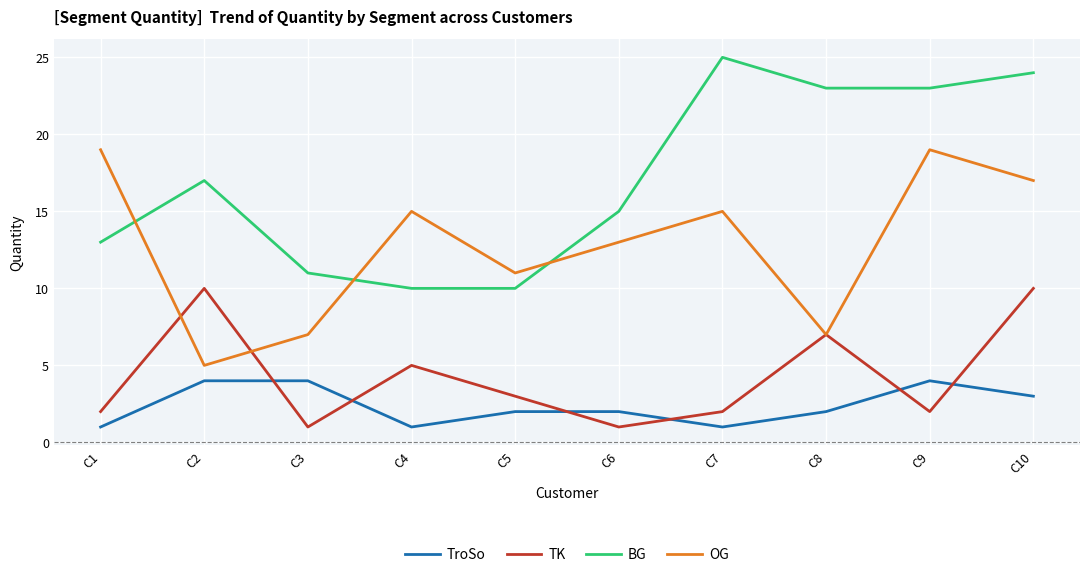

Rank the series at C6 from highest to lowest value.

BG, OG, TroSo, TK